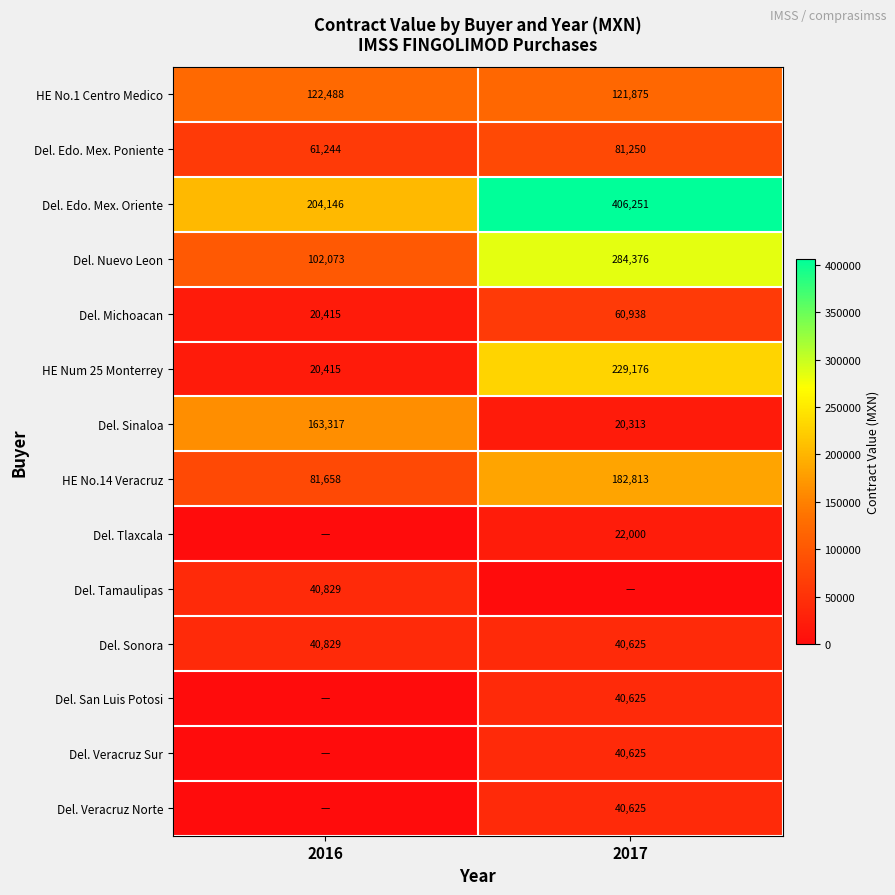

List the labels in order of Del. Edo. Mex. Poniente value, smallest first.

2016, 2017